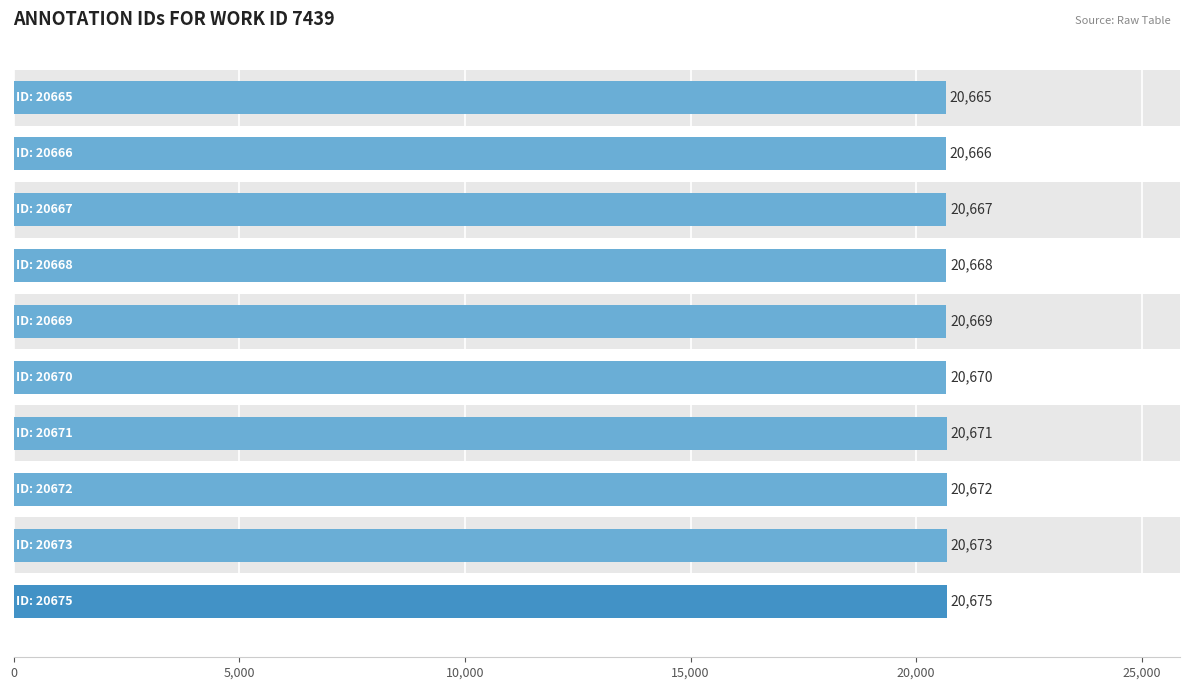

Which has a higher value, 15,000 or 5,000?

15,000